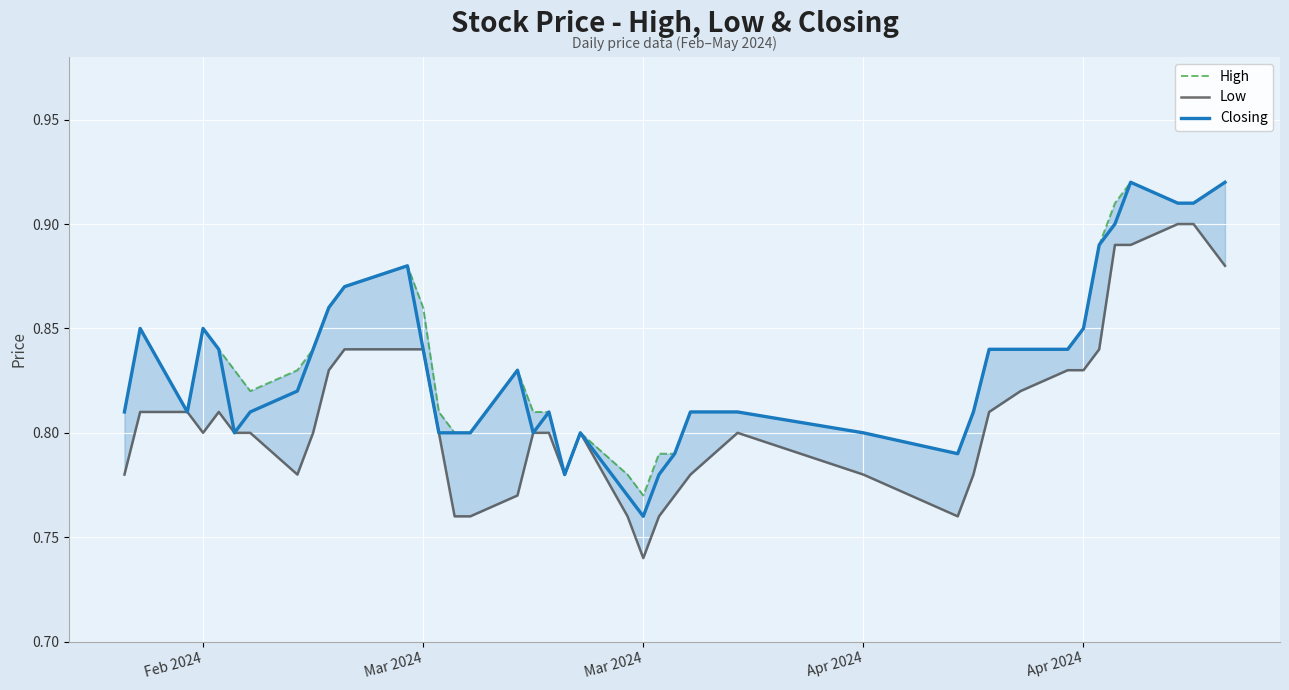

True or false: Closing and Low cross at least once.

False